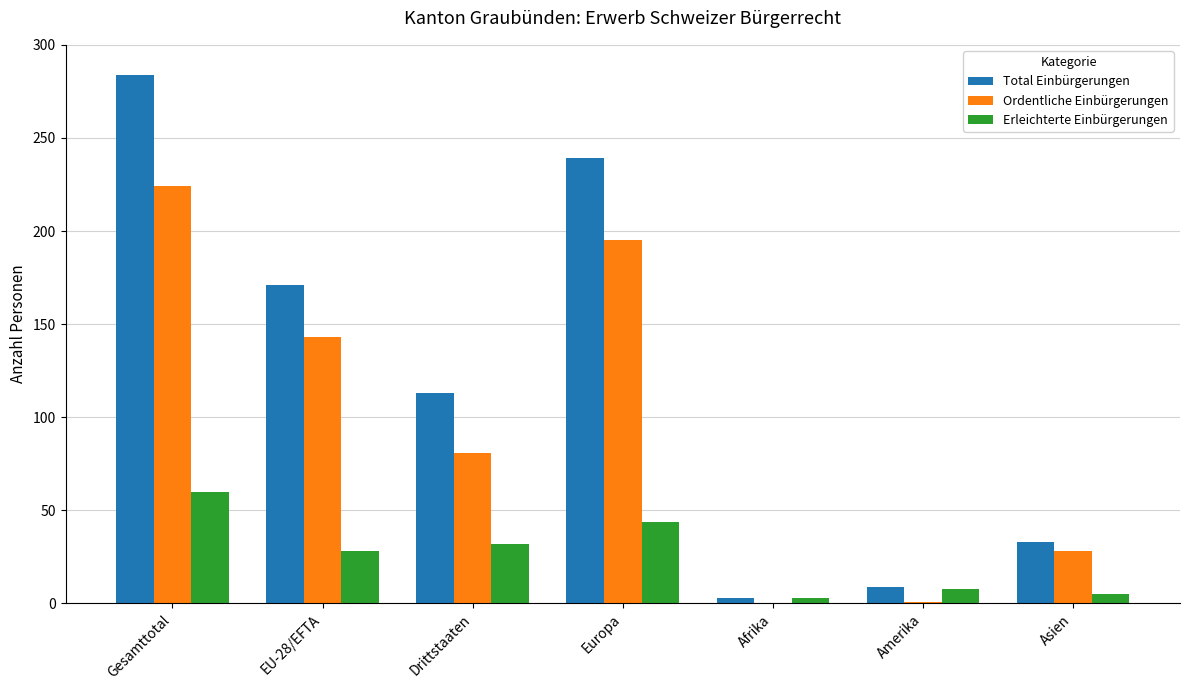

Between Europa and Asien, which series saw the biggest shift?

Total Einbürgerungen